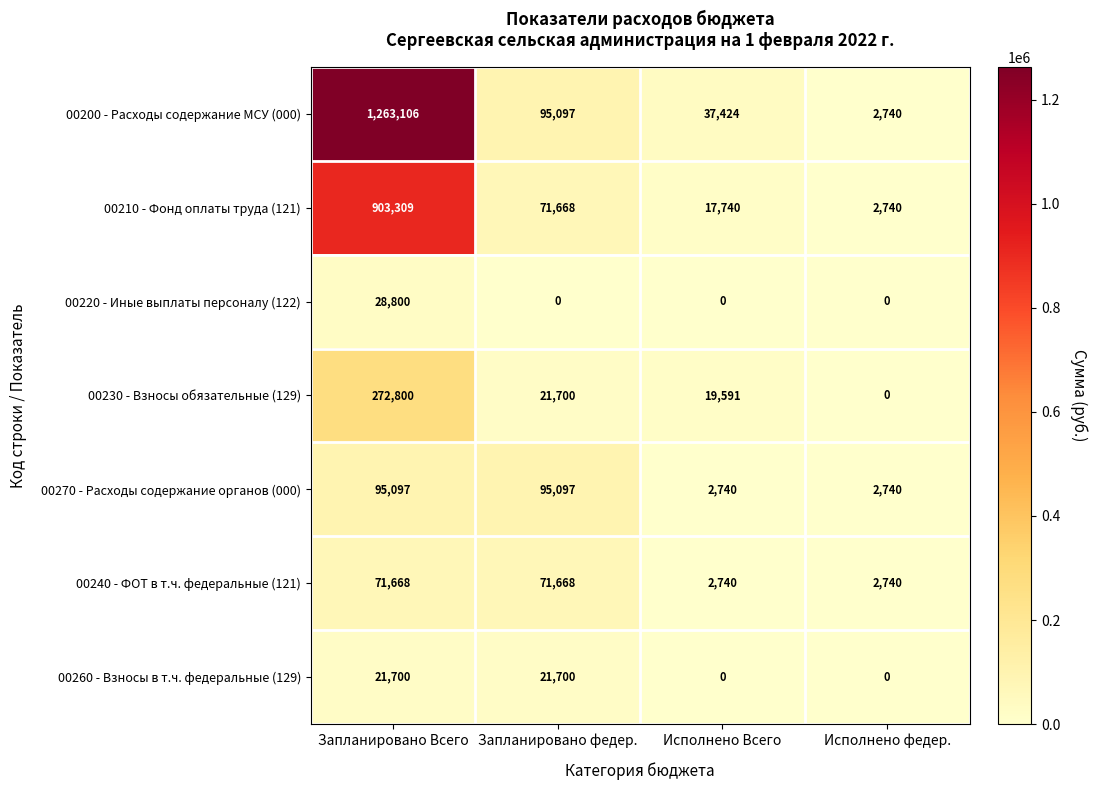

True or false: 00200 - Расходы содержание МСУ (000) has a value of 732389 at Запланировано Всего.

False